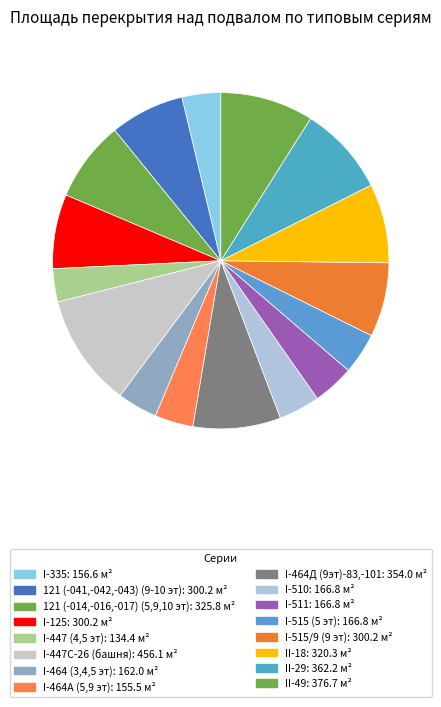

What is the smallest slice in the pie chart?

I-447 (4,5 эт)